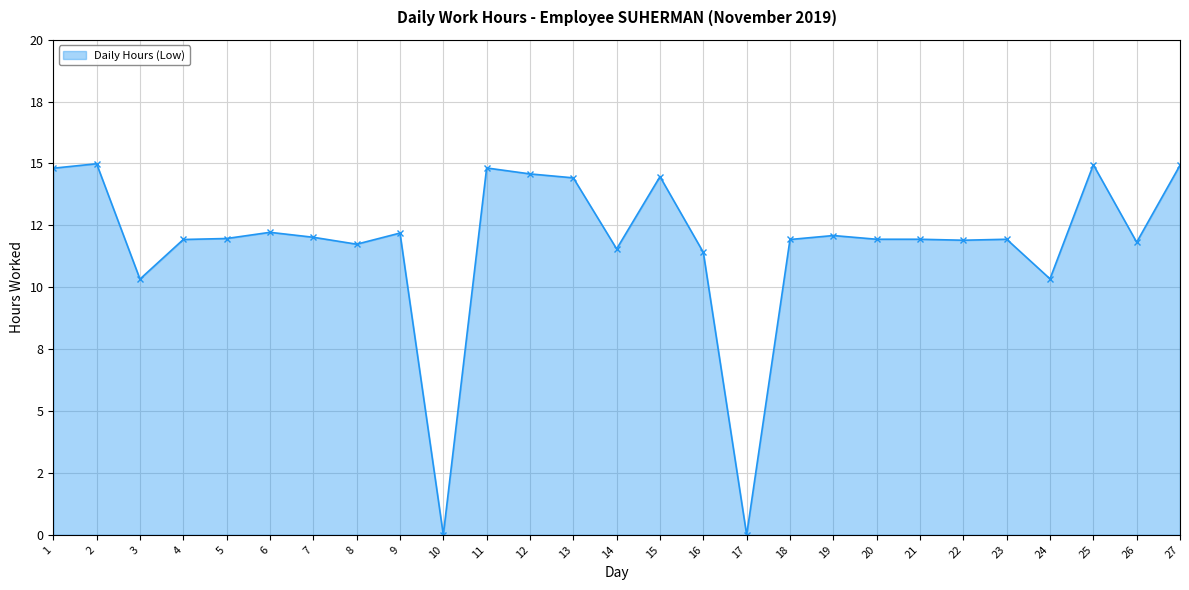

Reading left to right, list all the values displayed in this chart.

14.8	15.0	10.3	11.9	12.0	12.2	12.0	11.7	12.2	0.0	14.8	14.6	14.4	11.6	14.5	11.4	0.0	11.9	12.1	11.9	11.9	11.9	11.9	10.3	14.9	11.8	14.9